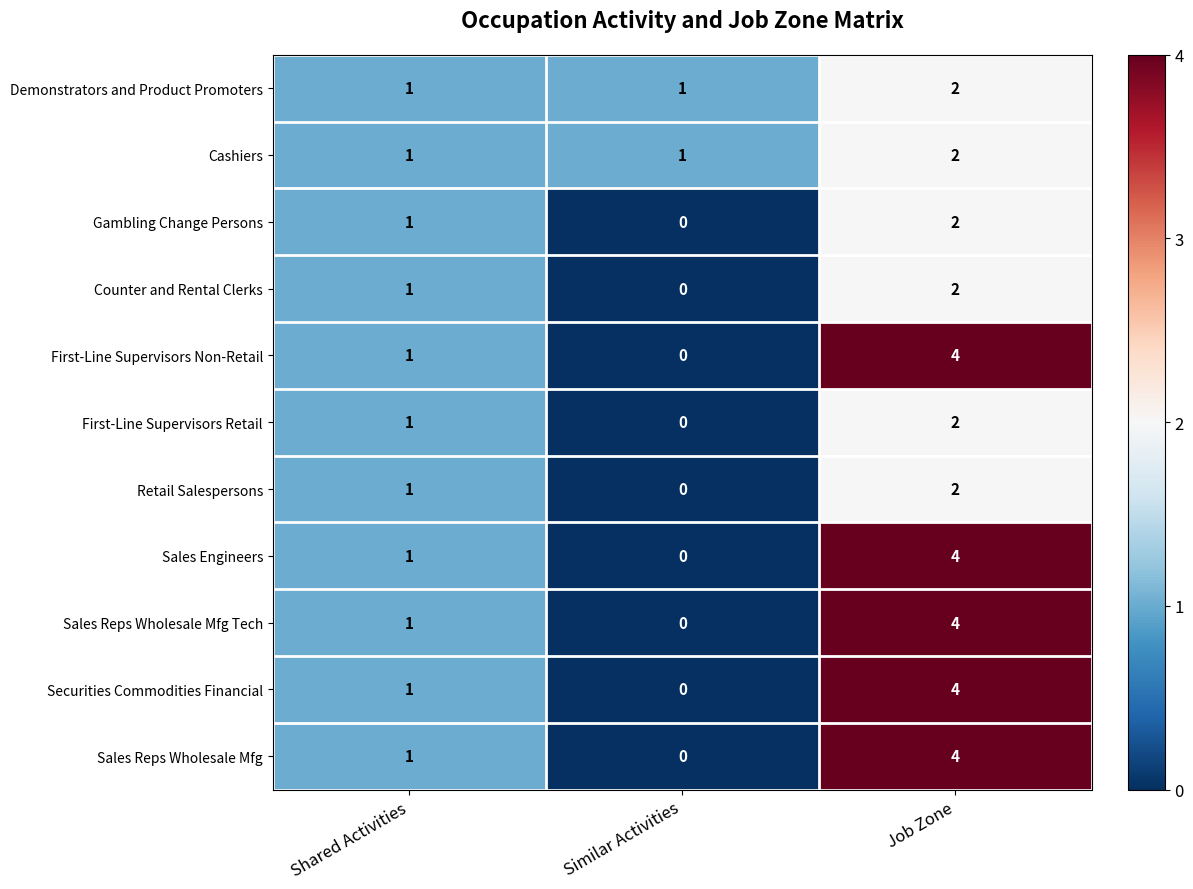

What is the difference between the highest and lowest values at Similar Activities?

1